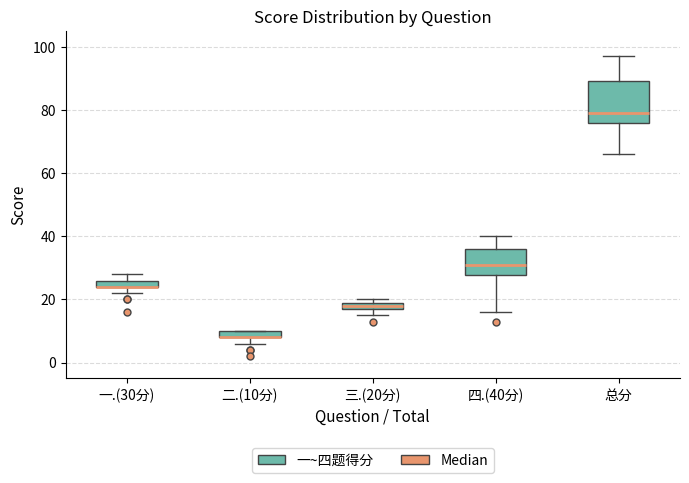

Where is the lower edge of the box for 二.(10分) on the y-axis? The values are not printed on the chart, so give them approximately, as read against the axis.

8